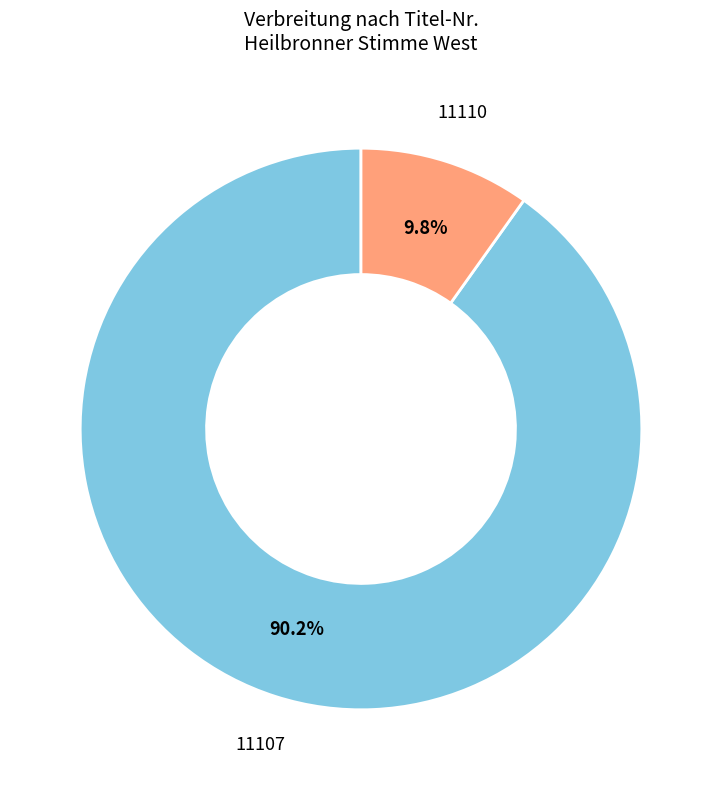

Does any single category account for the majority?

Yes